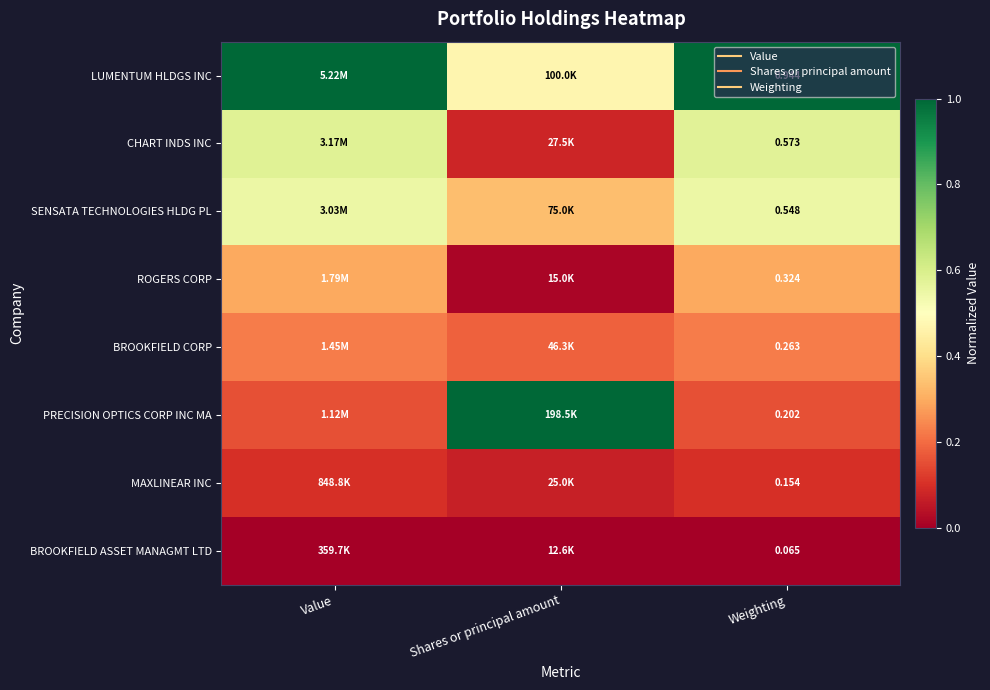

Rank the series by their maximum value, from lowest to highest.

BROOKFIELD ASSET MANAGMT LTD, MAXLINEAR INC, BROOKFIELD CORP, ROGERS CORP, SENSATA TECHNOLOGIES HLDG PL, CHART INDS INC, LUMENTUM HLDGS INC, PRECISION OPTICS CORP INC MA